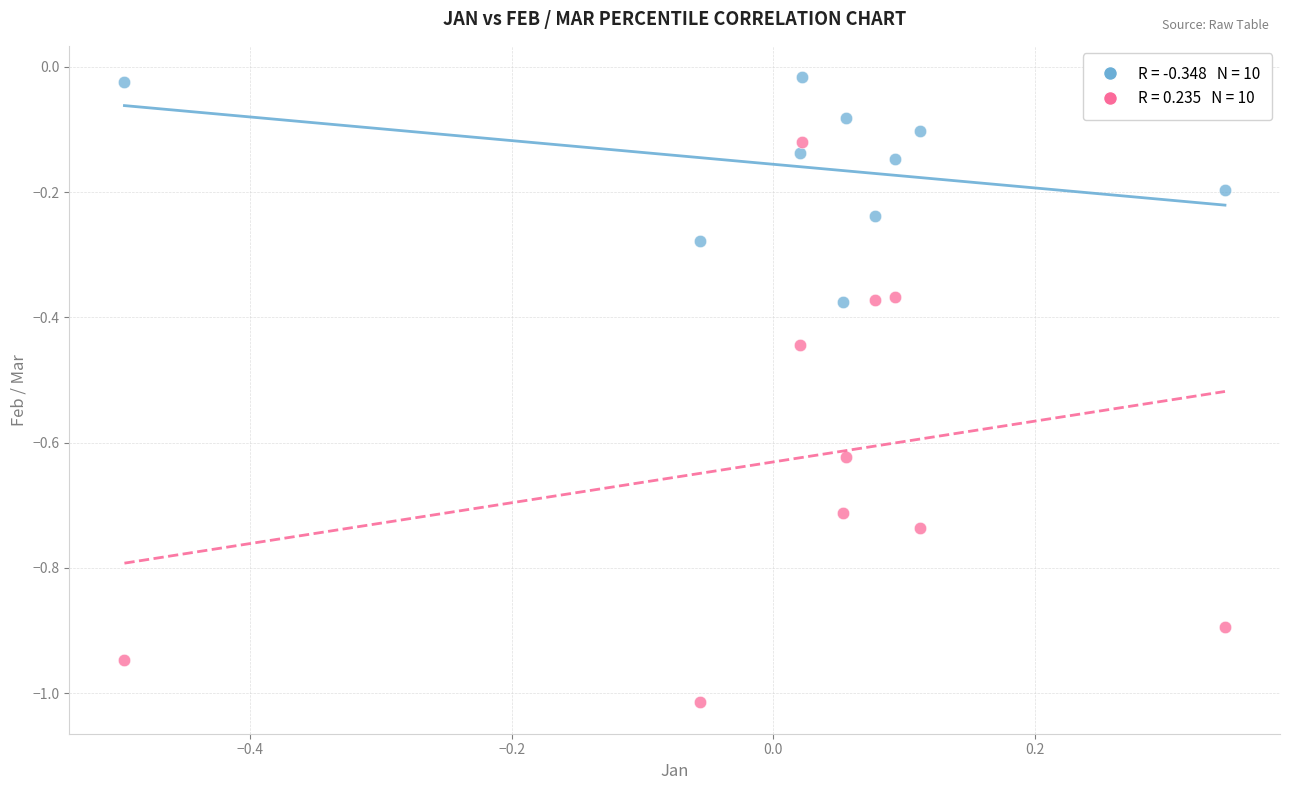

Across all data points, what is the range of Y values (max minus min)?

1.0